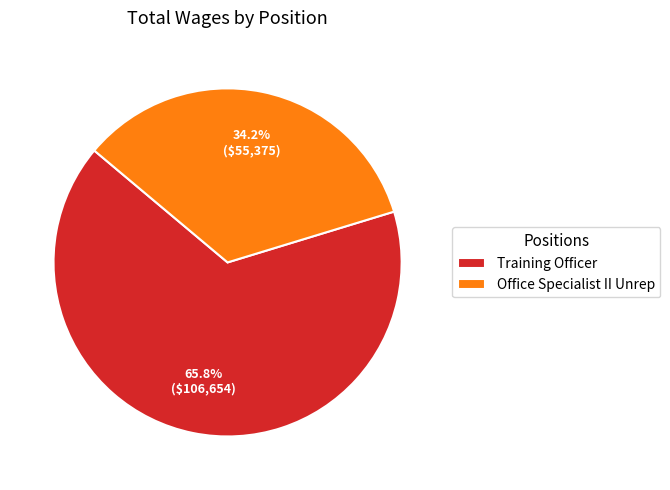

How much of the chart is everything except Office Specialist II Unrep?

65.8%